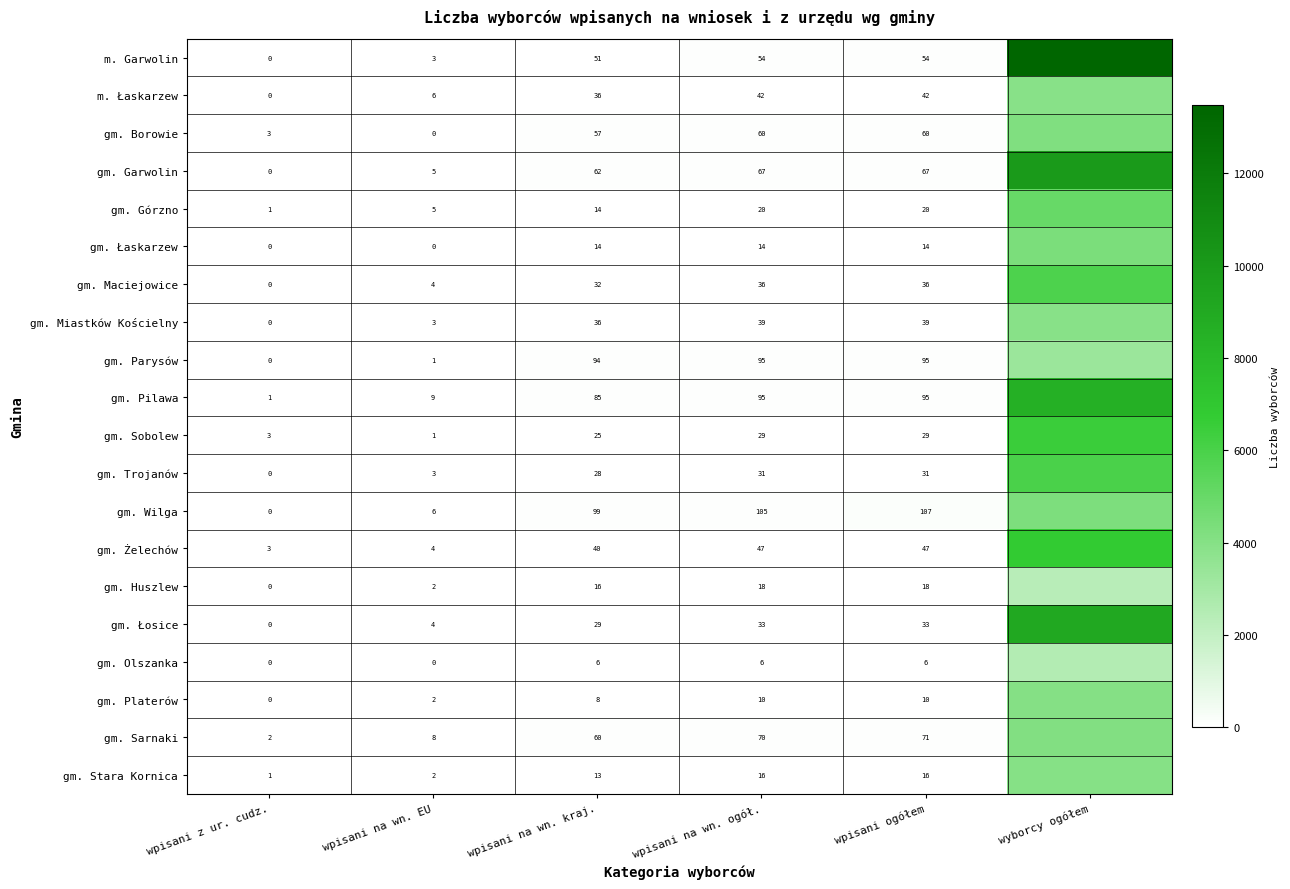

The value of gm. Żelechów at wpisani na wn. EU is 5. True or false?

False